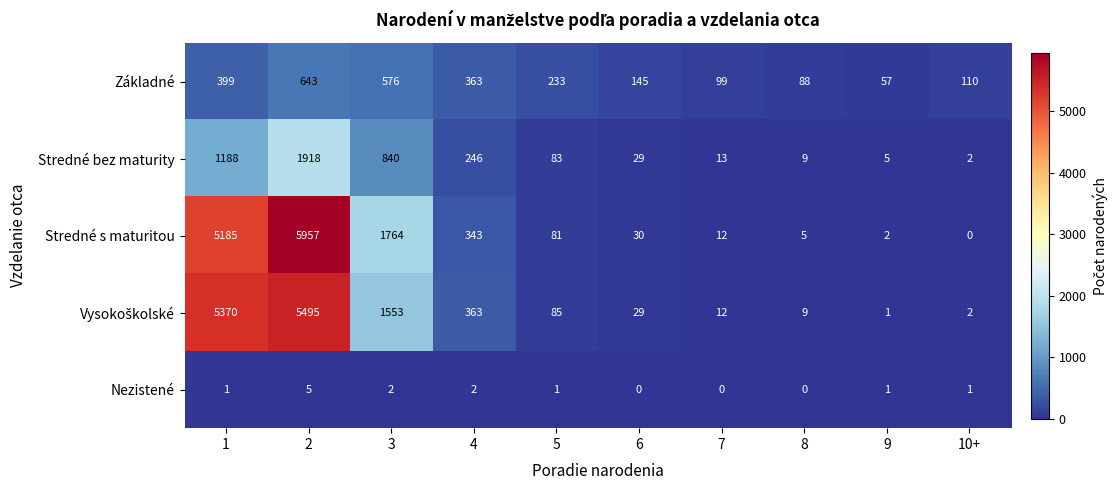

The Nezistené series shows -2 at 7. True or false?

False